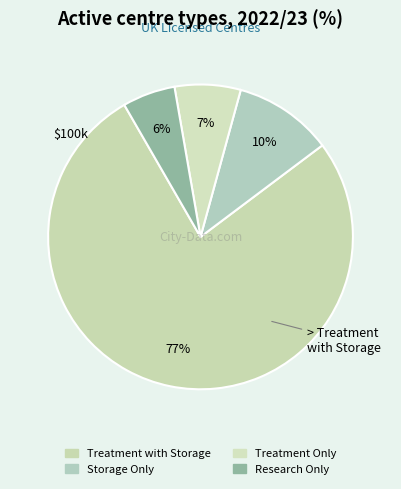

How many slices are in this pie chart?

4